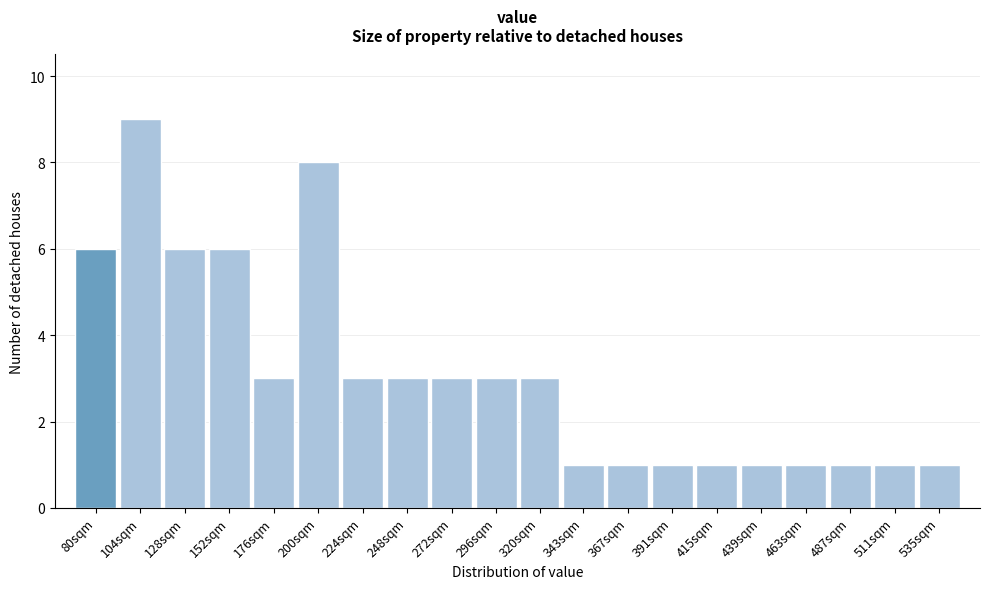

Reading right to left, extract all data points from this chart.

1	1	1	1	1	1	1	1	1	3	3	3	3	3	8	3	6	6	9	6